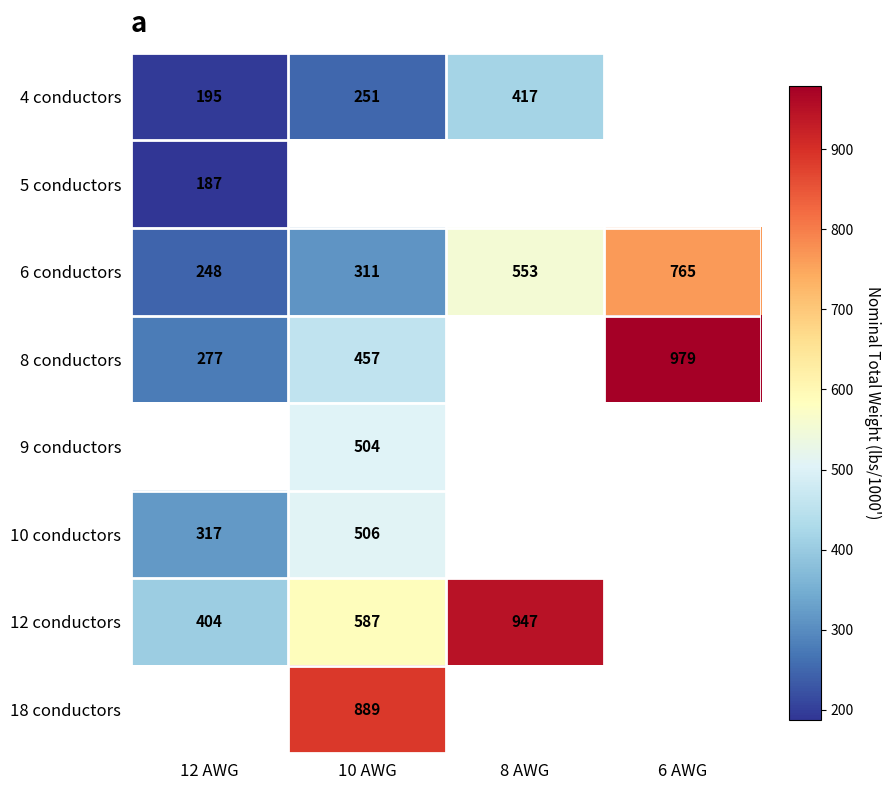

Which category has the highest value in the 6 conductors series?

6 AWG